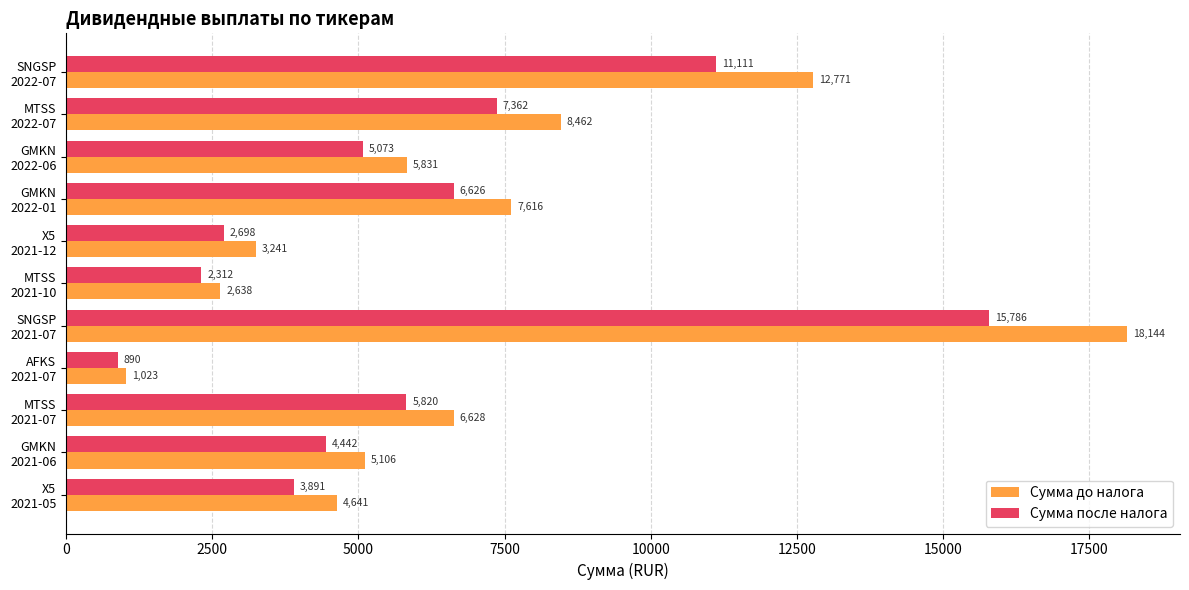

What is the difference between the maximum and minimum values in the Сумма до налога series?

17121.0